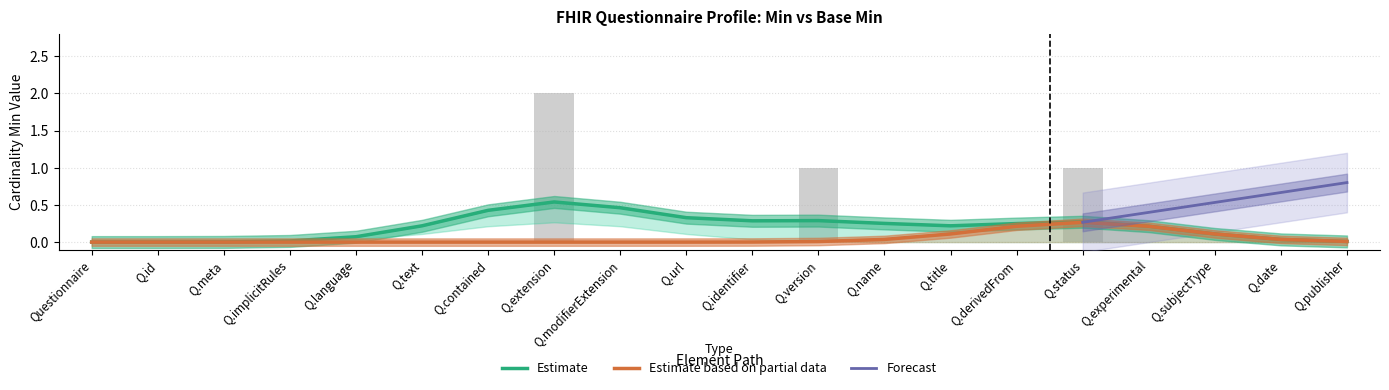

How many values are between 0 and 1?

19